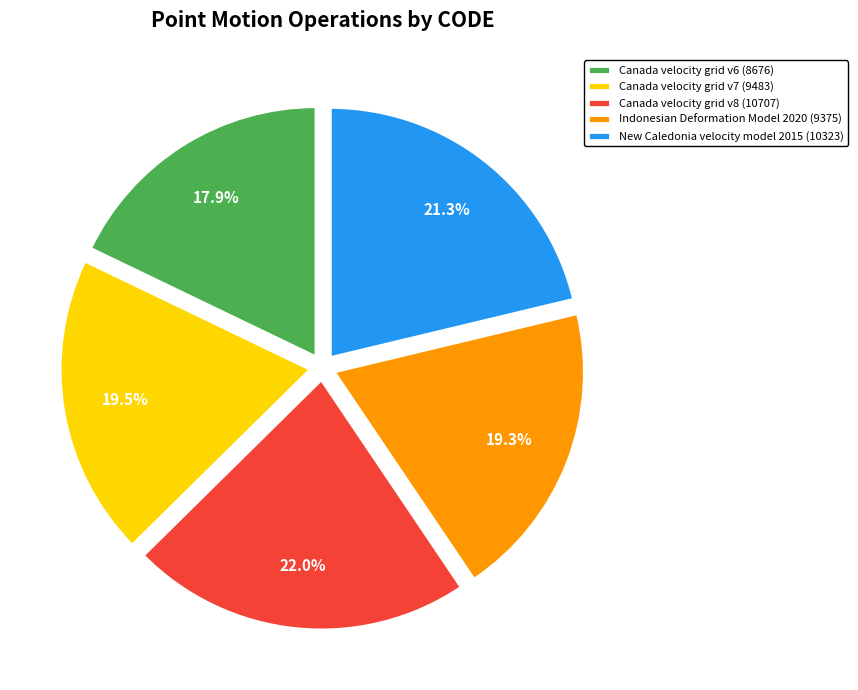

To the nearest percent, what is the average slice percentage?

20%